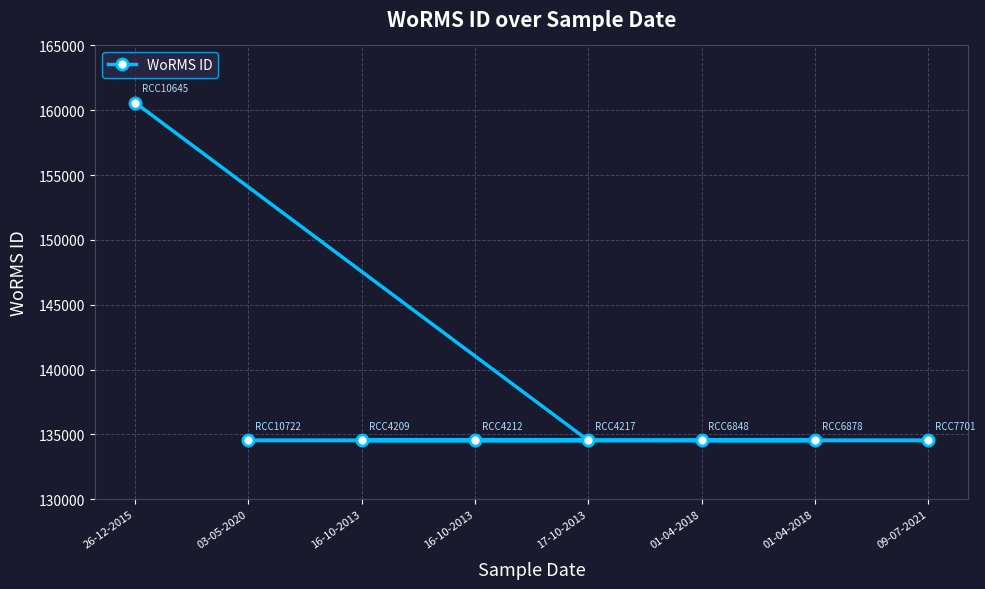

True or false: the data shows 134529 at 03-05-2020.

True